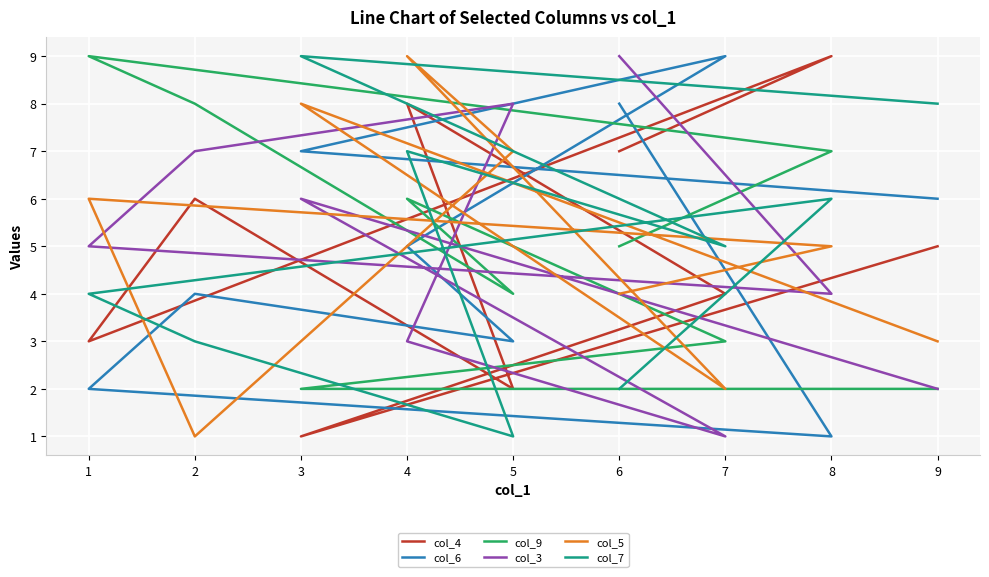

What is the approximate value of col_5 at 9?

3